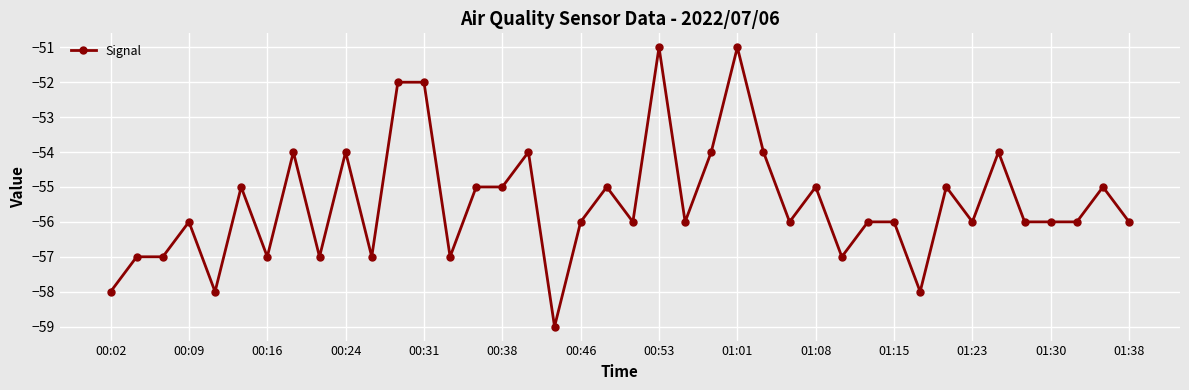

What is the minimum value shown in the chart?

-59